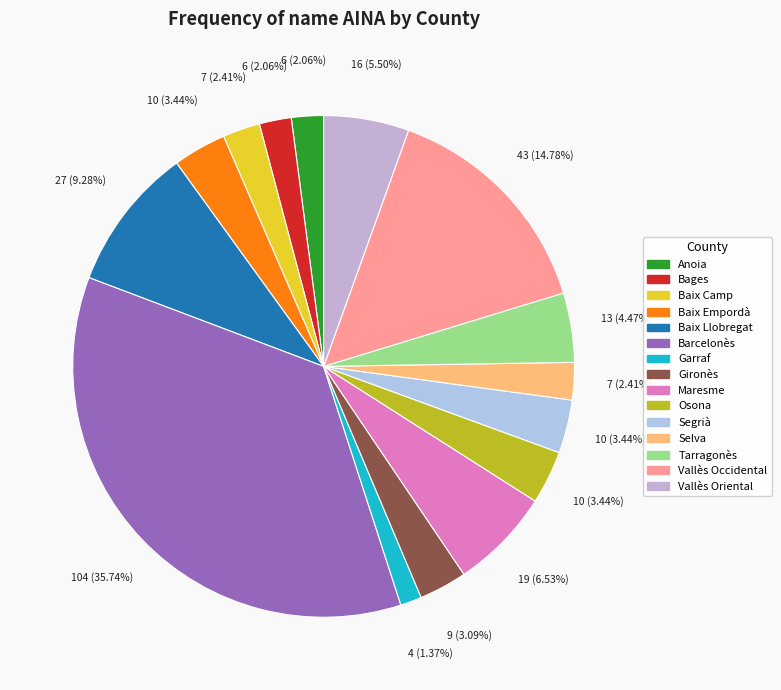

What is the ratio of the value at Selva to the value at Baix Camp?

1.0